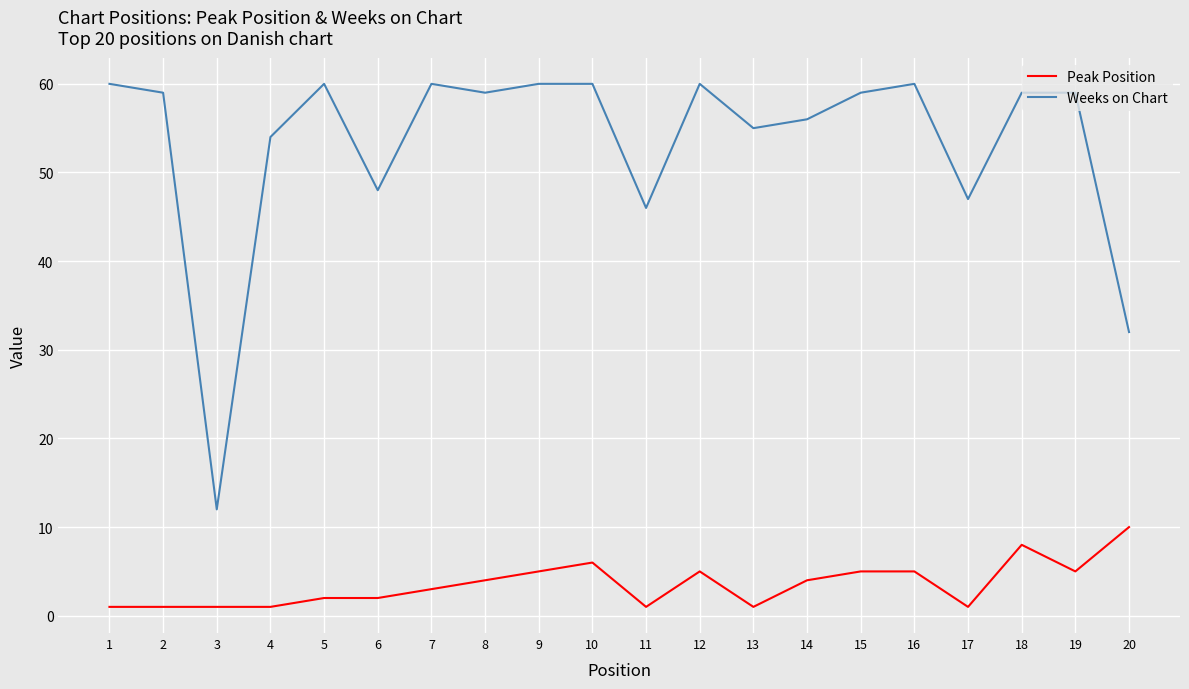

Rank the series at 3 from highest to lowest value.

Weeks on Chart, Peak Position